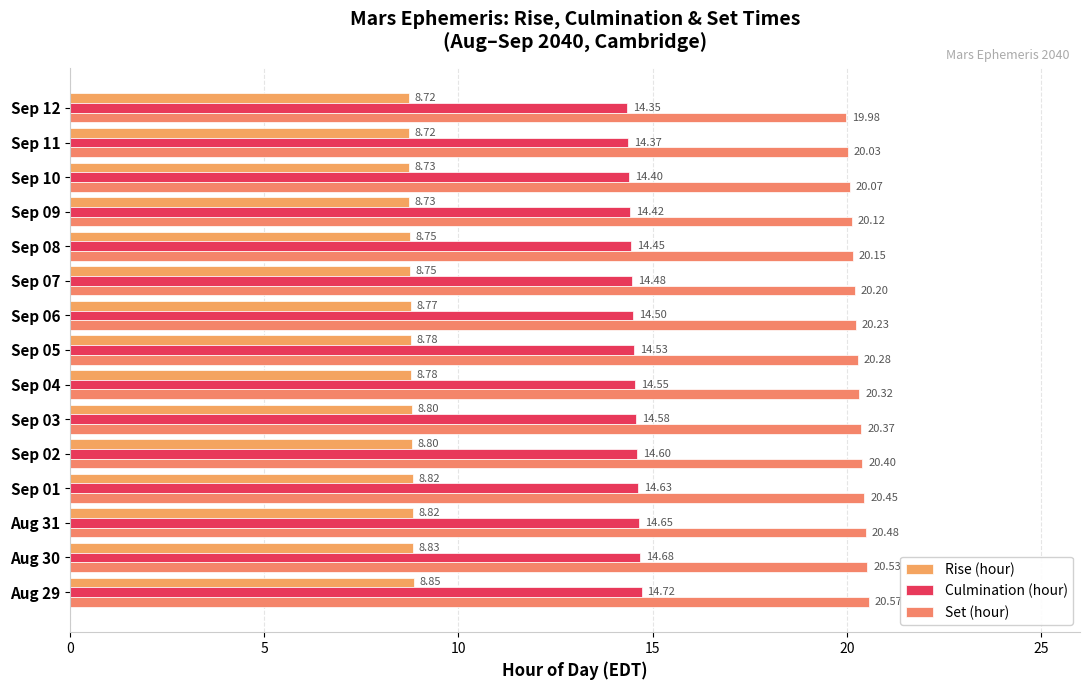

How many bars are there in each group?

3